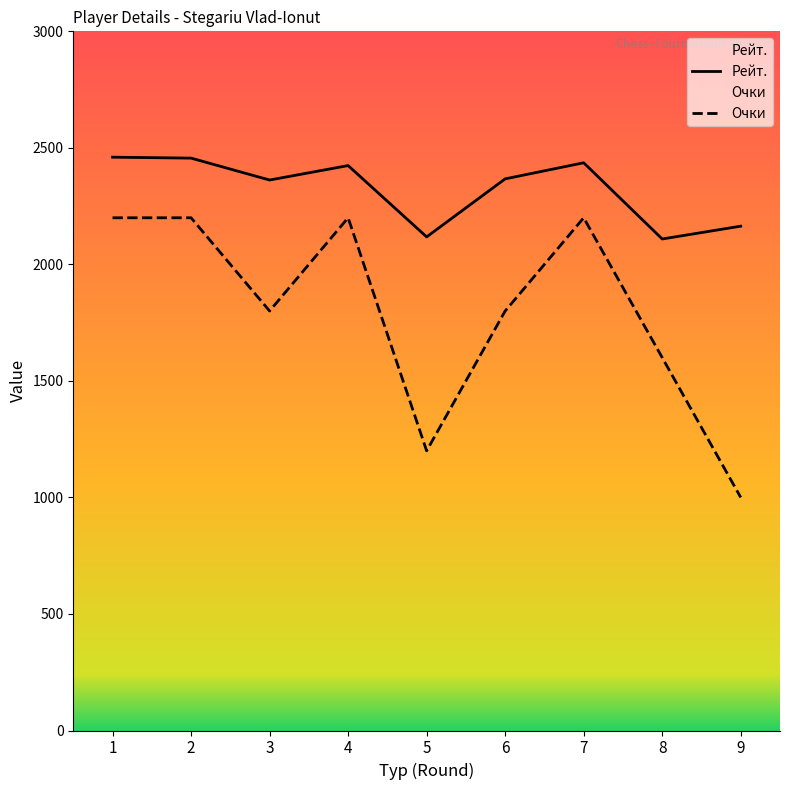

True or false: Рейт. and Очки intersect in this chart.

False